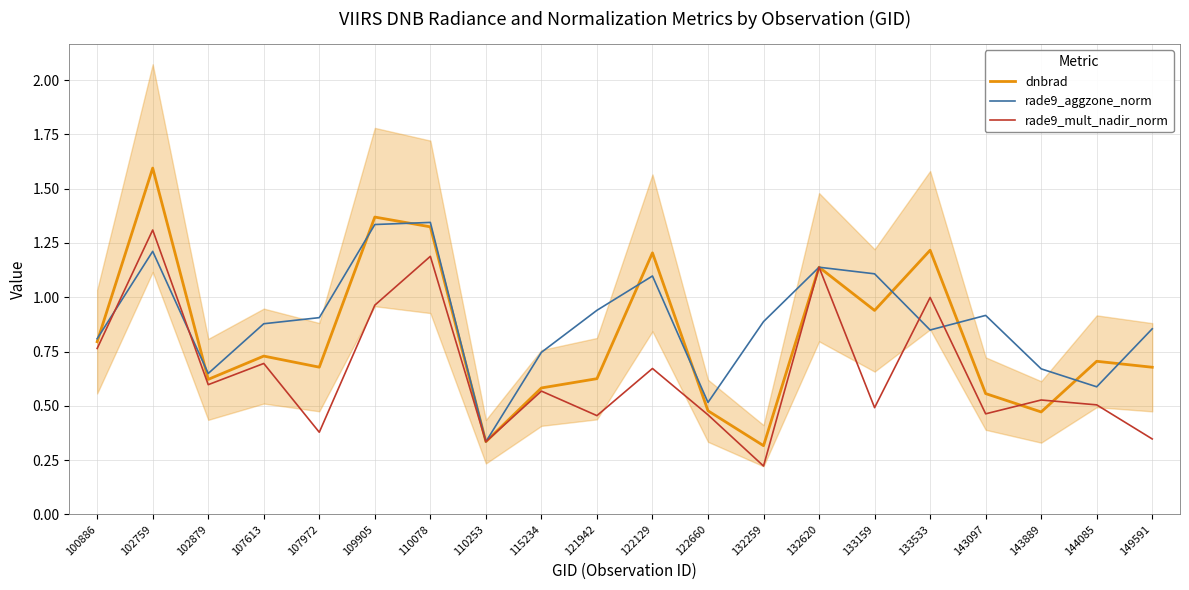

What is the total value across all series at 109905?

3.7